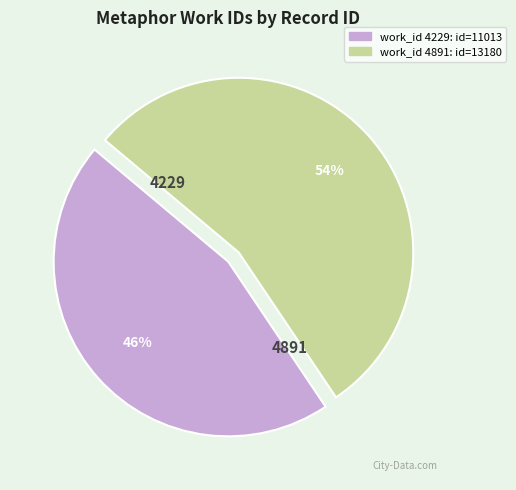

Is there any slice that represents more than half of the pie?

Yes